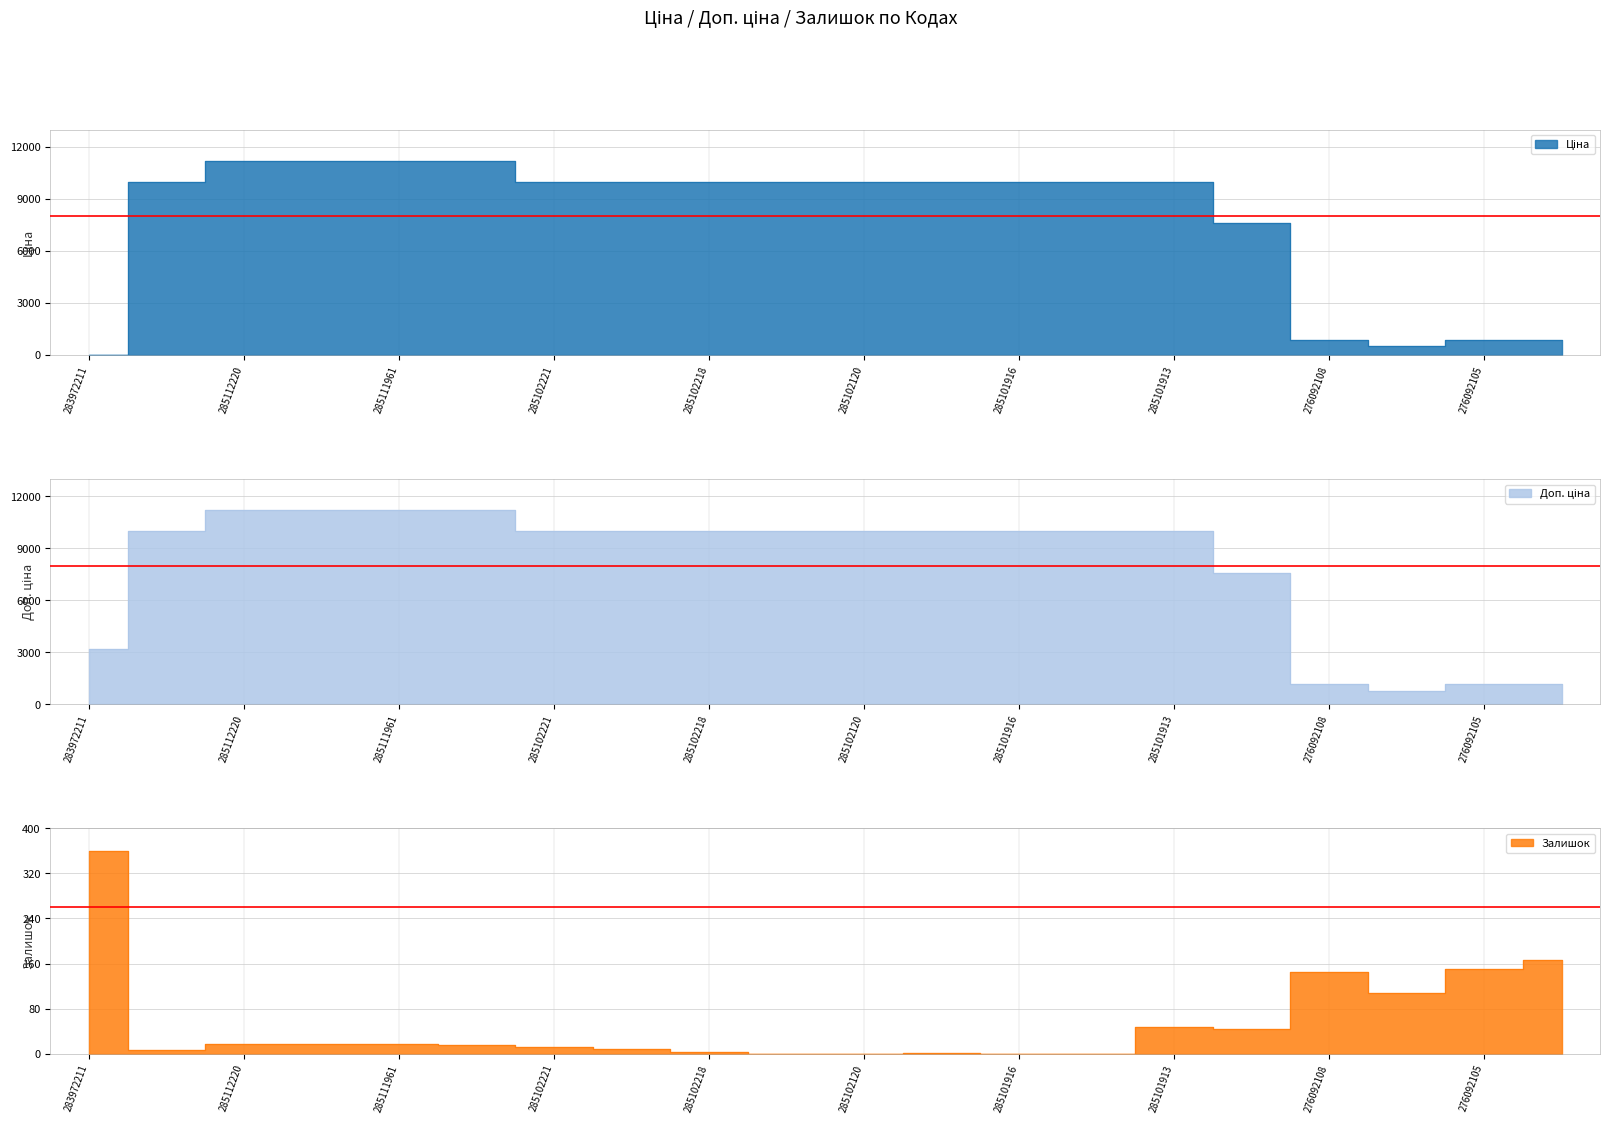

How many lines are shown in the chart?

3